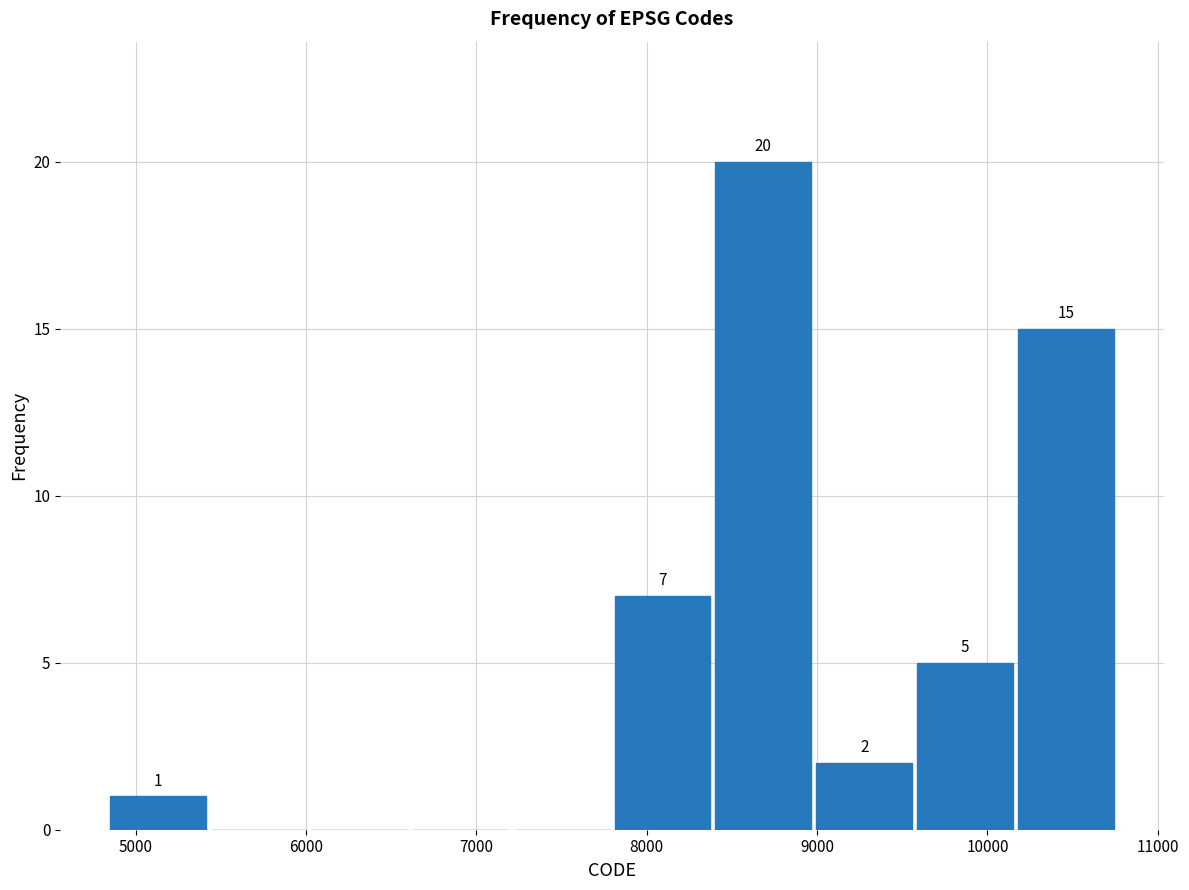

Which range on the x-axis has the tallest bar?

8400 to 9000